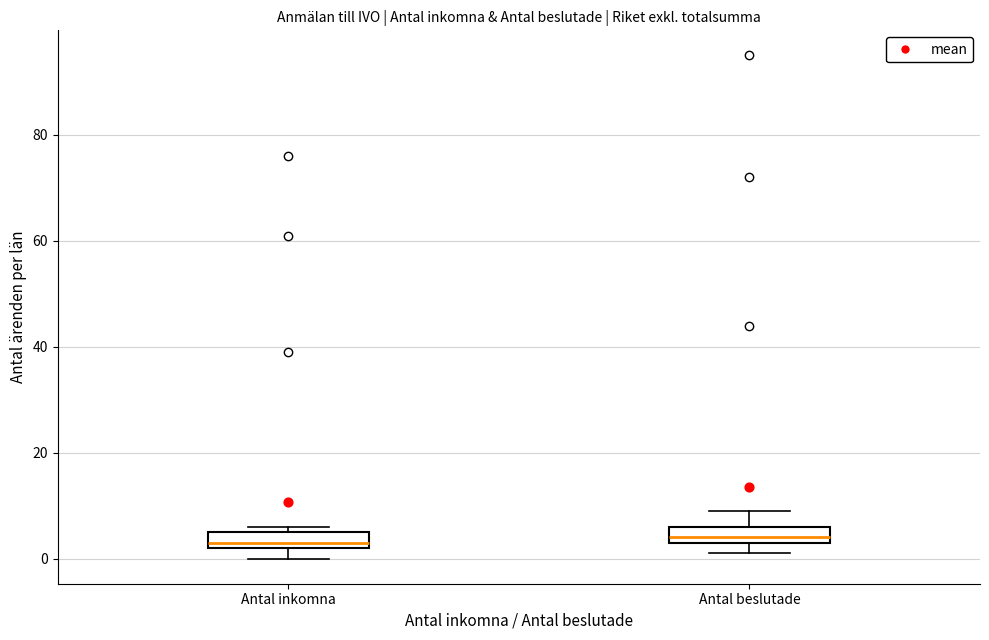

Where does the median line of the box for Antal inkomna sit on the y-axis? The values are not printed on the chart, so give them approximately, as read against the axis.

4